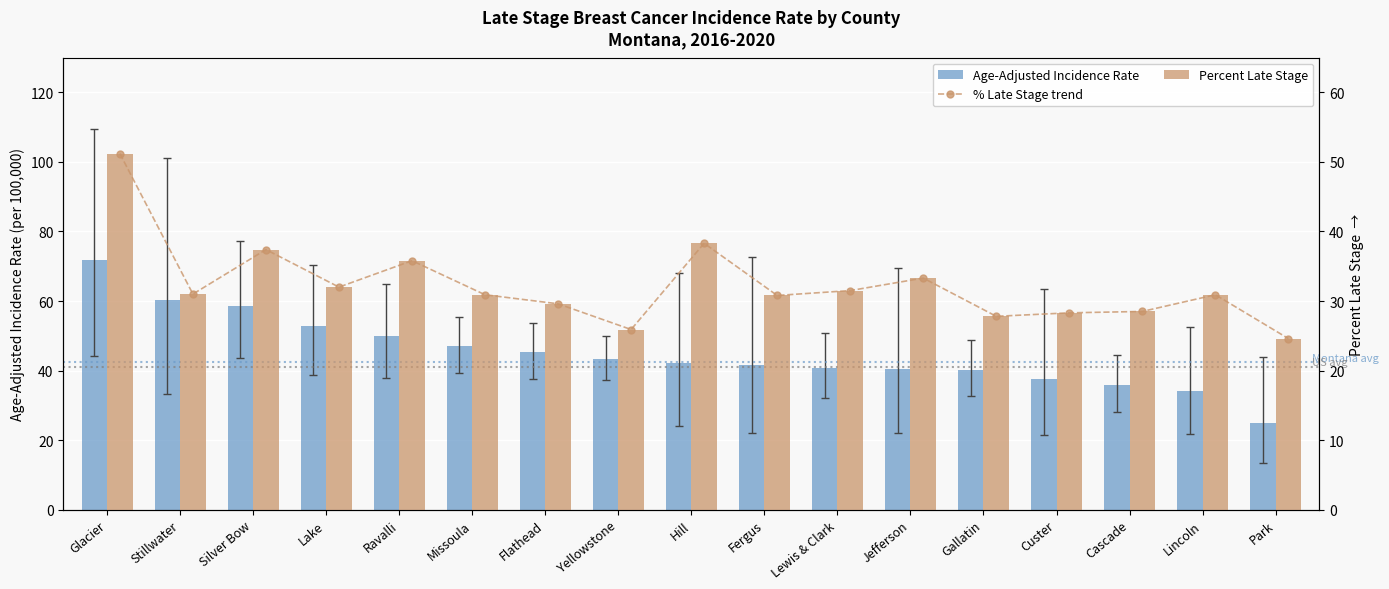

Which series has the largest total across all categories?

Age-Adjusted Incidence Rate